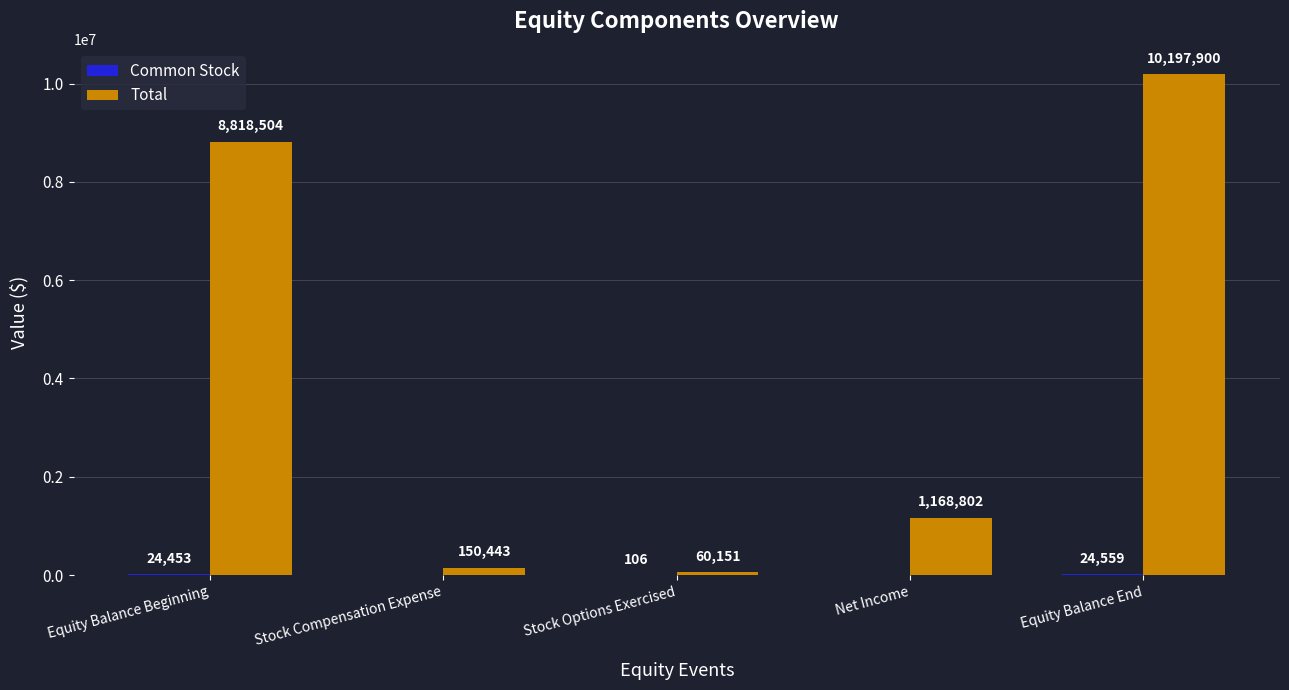

Count the number of categories in the chart.

5